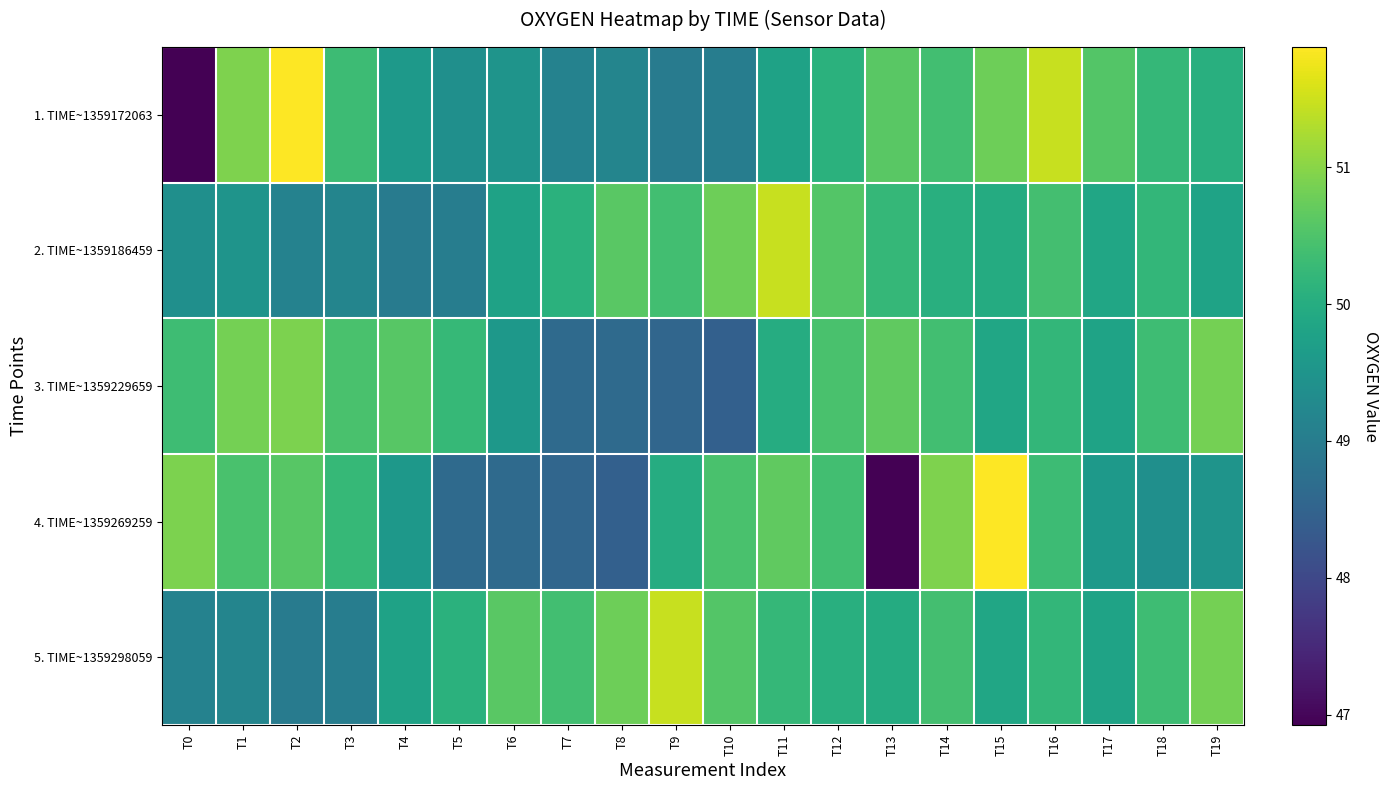

Reading left to right, transcribe all the data shown in this chart.

1. TIME~1359172063: T0=46.9	T1=50.9	T2=51.9	T3=50.3	T4=49.6	T5=49.4	T6=49.5	T7=49.1	T8=49.2	T9=49.0	T10=49.0	T11=49.8	T12=50.1	T13=50.6	T14=50.4	T15=50.8	T16=51.5	T17=50.6	T18=50.2	T19=50.1
2. TIME~1359186459: T0=49.4	T1=49.5	T2=49.1	T3=49.2	T4=49.0	T5=49.0	T6=49.8	T7=50.1	T8=50.6	T9=50.4	T10=50.8	T11=51.5	T12=50.6	T13=50.2	T14=50.1	T15=50.0	T16=50.4	T17=49.9	T18=50.2	T19=49.8
3. TIME~1359229659: T0=50.3	T1=50.9	T2=50.9	T3=50.5	T4=50.6	T5=50.2	T6=49.6	T7=48.6	T8=48.6	T9=48.6	T10=48.5	T11=50.0	T12=50.5	T13=50.7	T14=50.4	T15=49.9	T16=50.2	T17=49.8	T18=50.3	T19=50.9
4. TIME~1359269259: T0=50.9	T1=50.5	T2=50.6	T3=50.2	T4=49.6	T5=48.6	T6=48.6	T7=48.6	T8=48.5	T9=50.0	T10=50.5	T11=50.7	T12=50.4	T13=46.9	T14=50.9	T15=51.9	T16=50.3	T17=49.6	T18=49.4	T19=49.5
5. TIME~1359298059: T0=49.1	T1=49.2	T2=49.0	T3=49.0	T4=49.8	T5=50.1	T6=50.6	T7=50.4	T8=50.8	T9=51.5	T10=50.6	T11=50.2	T12=50.1	T13=50.0	T14=50.4	T15=49.9	T16=50.2	T17=49.8	T18=50.3	T19=50.9